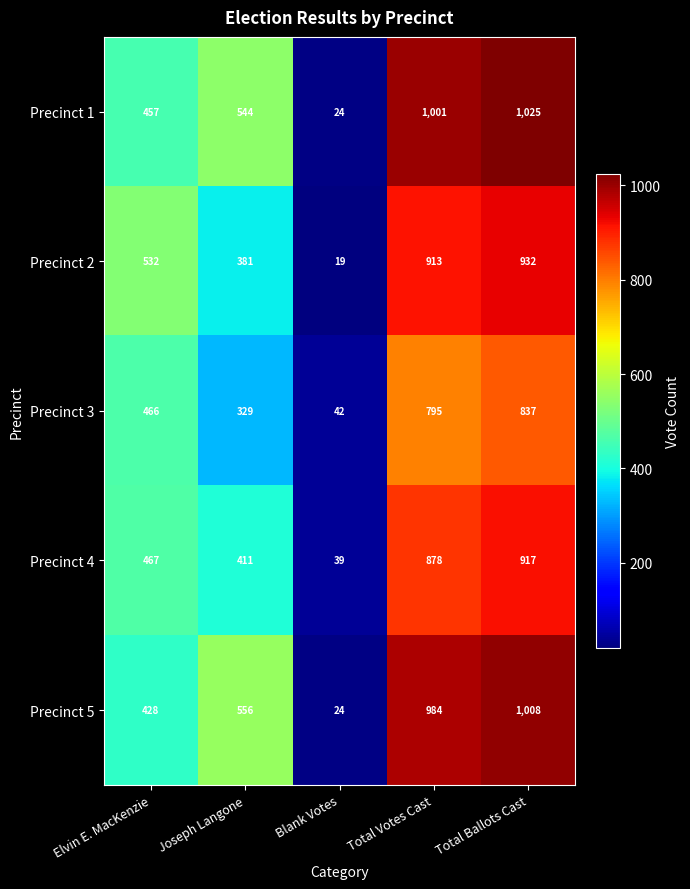

The Precinct 2 series shows 19 at Blank Votes. True or false?

True